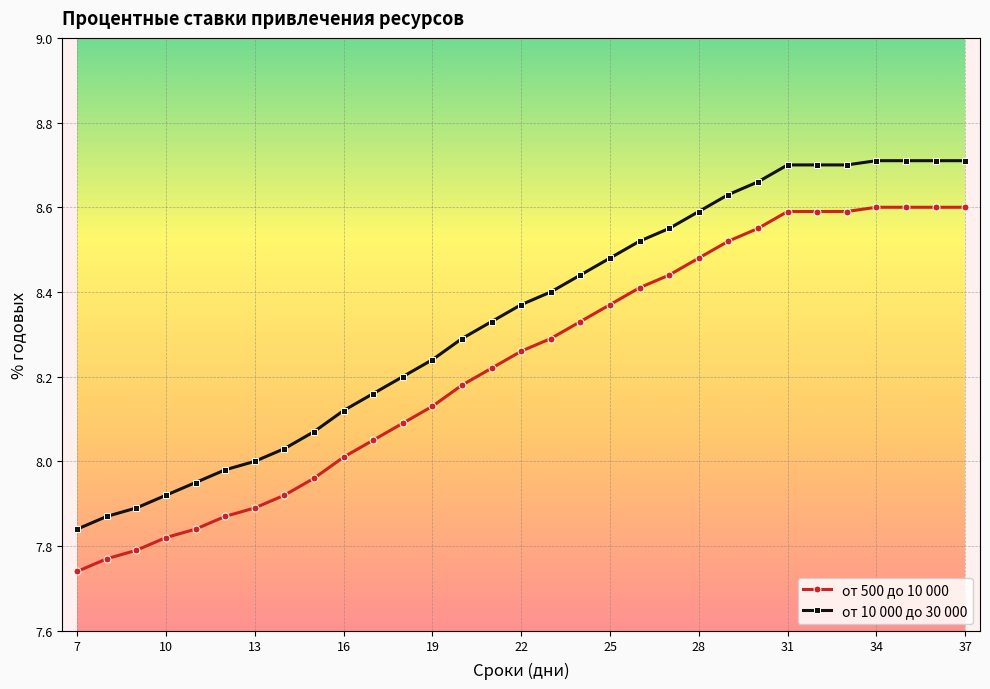

True or false: от 10 000 до 30 000 and от 500 до 10 000 cross at least once.

False